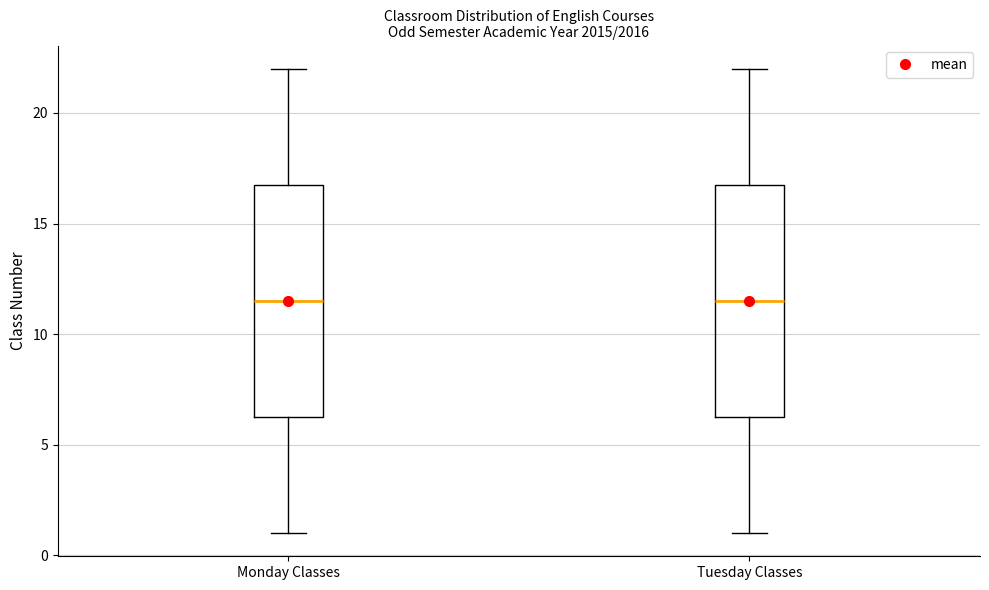

Reading left to right, transcribe this box plot: for each box, give where its median line is, the range the box spans, and where its two whiskers end, as read against the y-axis. The values are not printed on the chart, so give them approximately, as read against the axis.

Monday Classes: median 11.5, box 6.5 to 17.0, whiskers 1.0 to 22.0
Tuesday Classes: median 11.5, box 6.5 to 17.0, whiskers 1.0 to 22.0